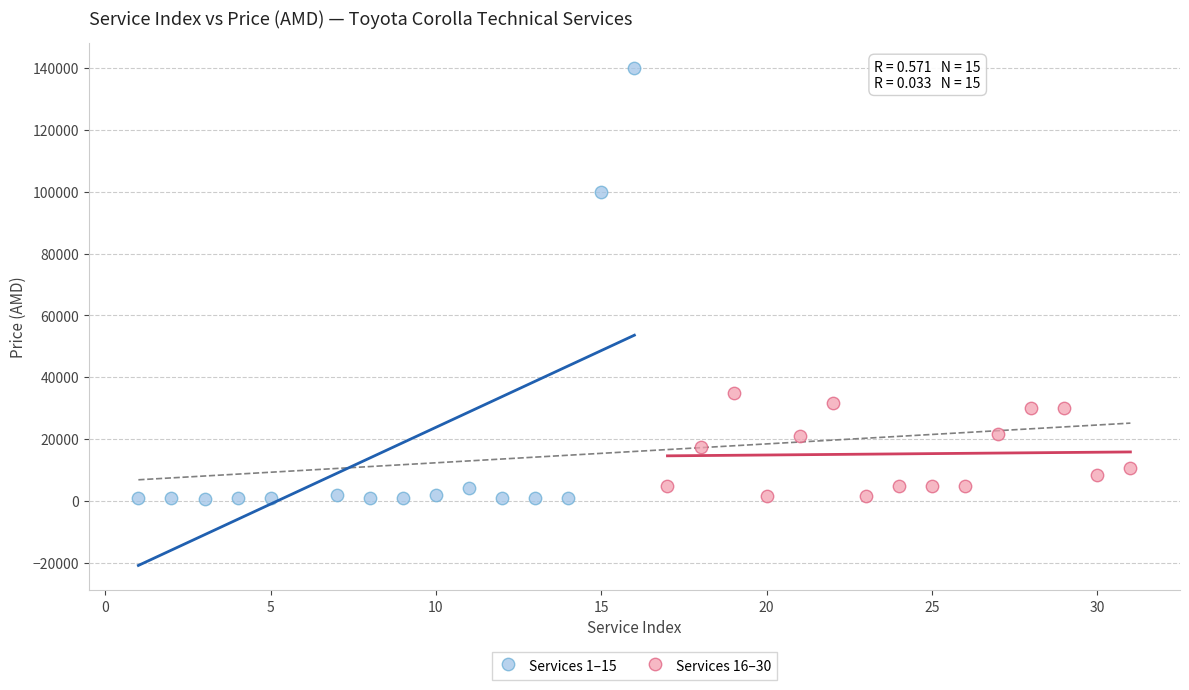

Which series has the largest Y range (max minus min)?

Services 1–15